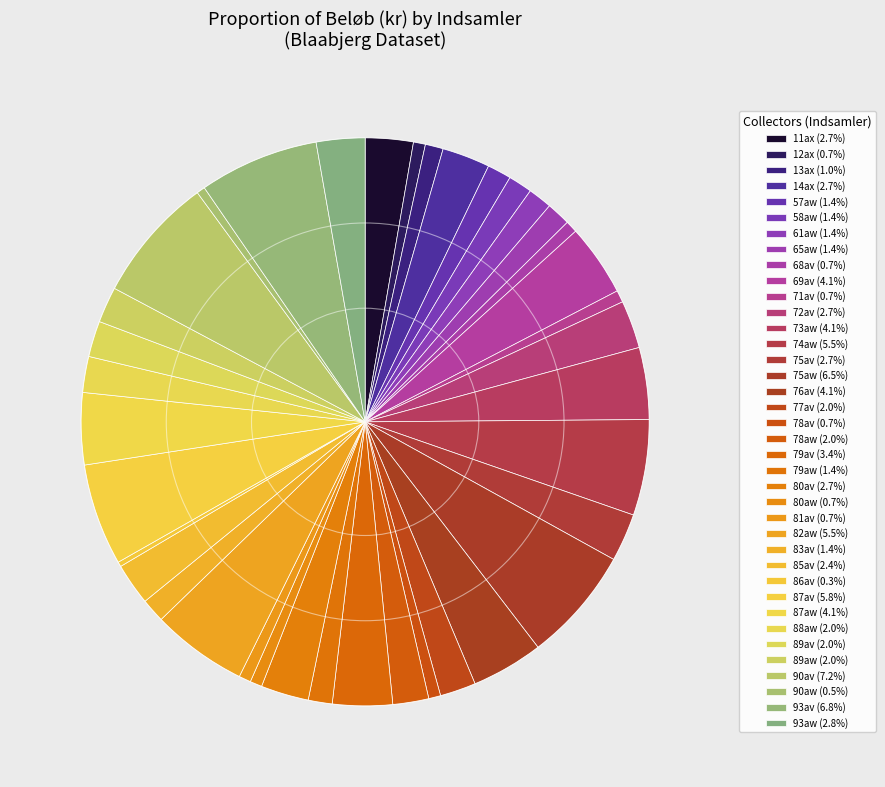

Is there any slice that represents more than half of the pie?

No